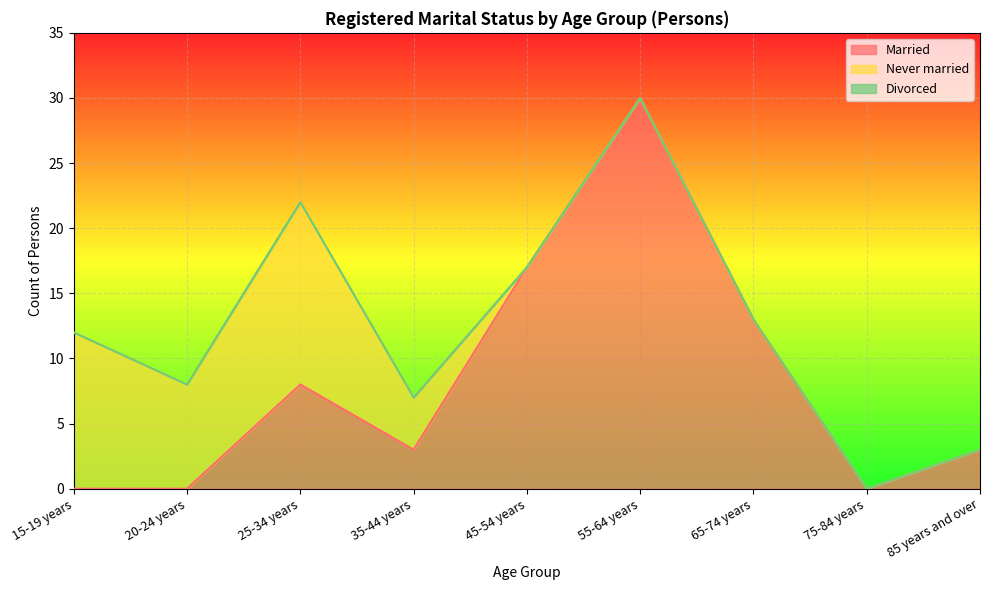

Which category has the highest value in the Never married series?

25-34 years